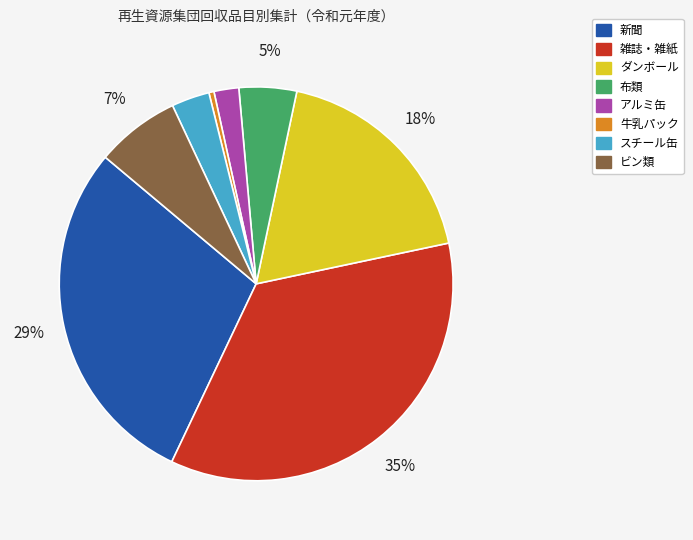

Which has a higher value, 新聞 or アルミ缶?

新聞